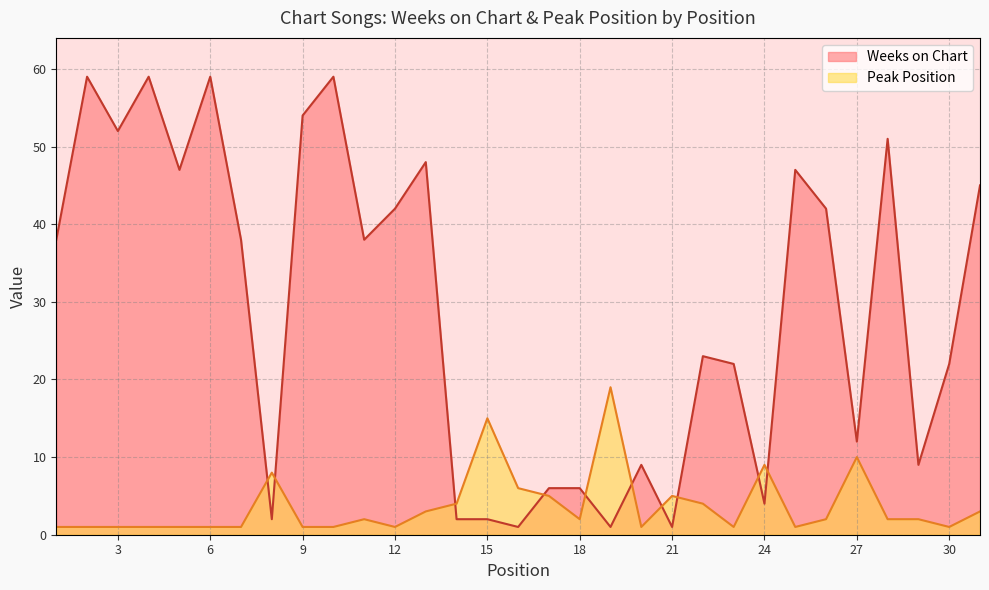

What is the difference between the maximum and second lowest values in the Peak Position series?

18